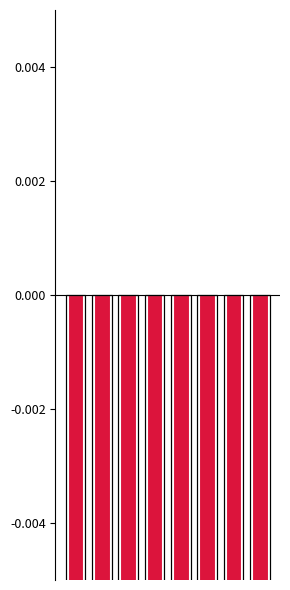

How many bars are there in each group?

2